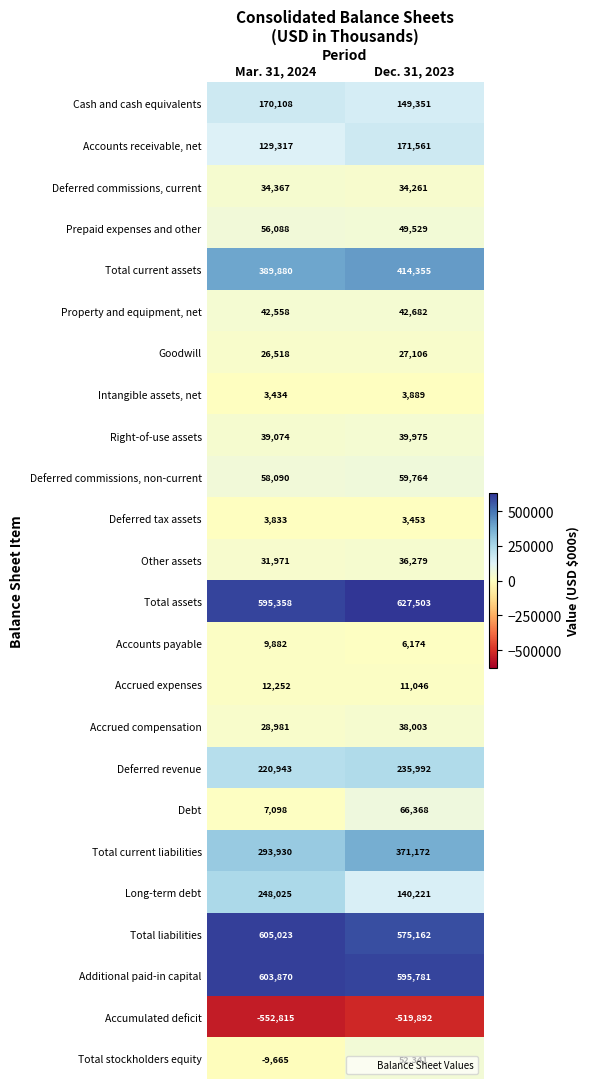

At which category is the sum across all series the highest?

Dec. 31, 2023